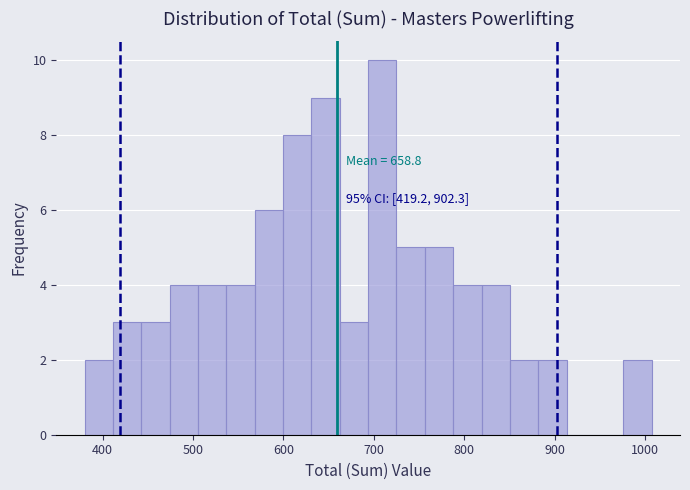

Around what value on the x-axis is the tallest bar? Give the approximate position of its centre, as read against the axis.

710